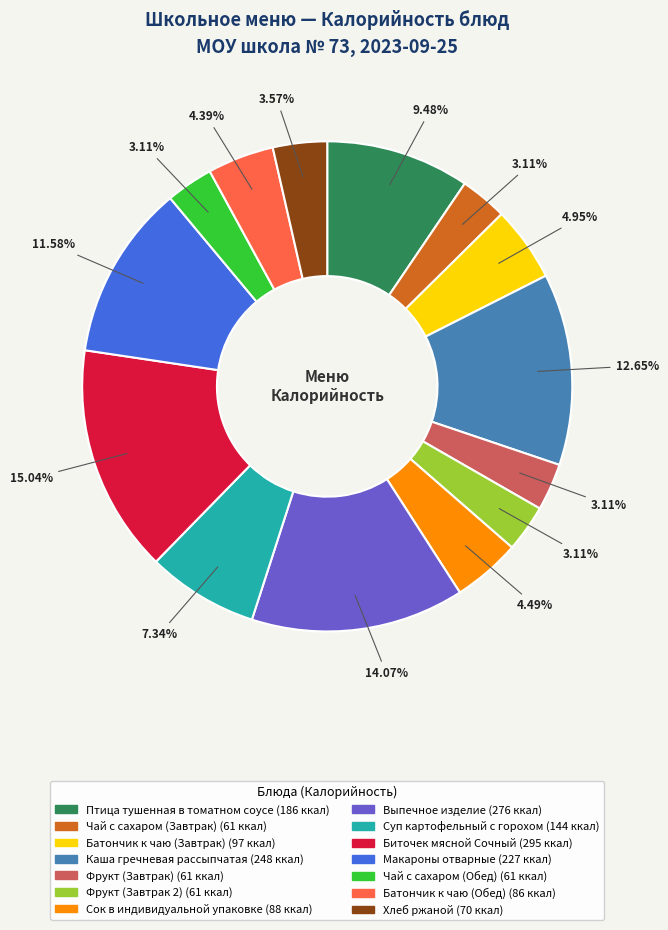

Does any single category account for the majority?

No